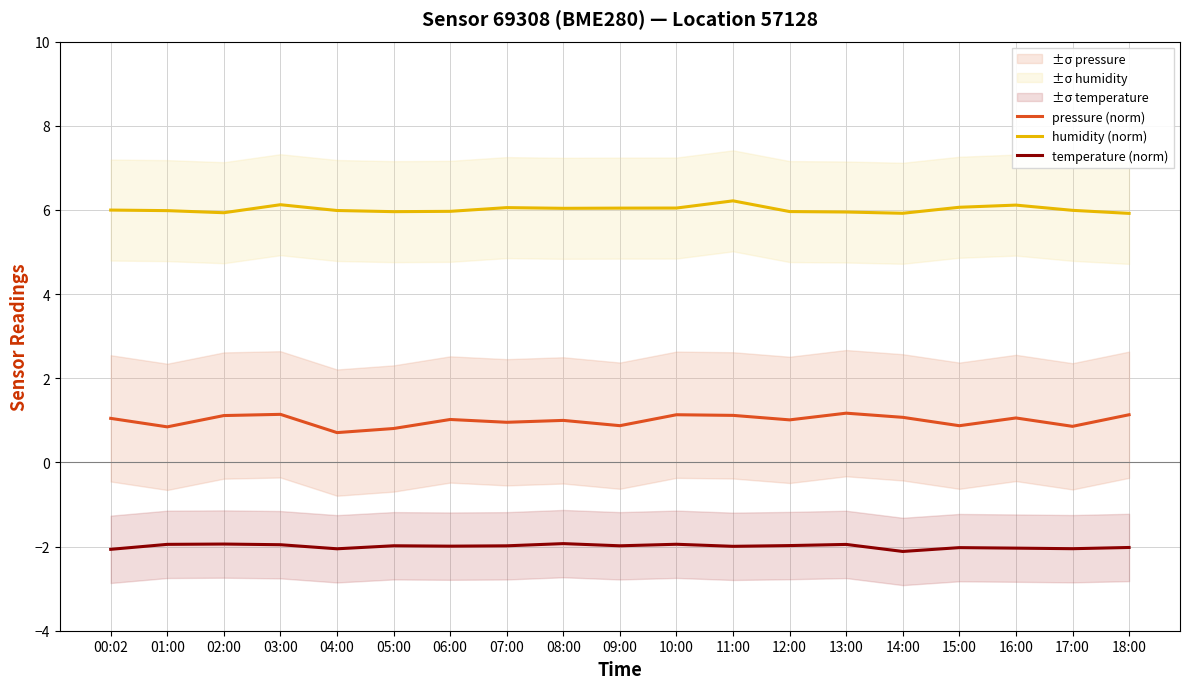

True or false: pressure (norm) and humidity (norm) cross at least once.

False